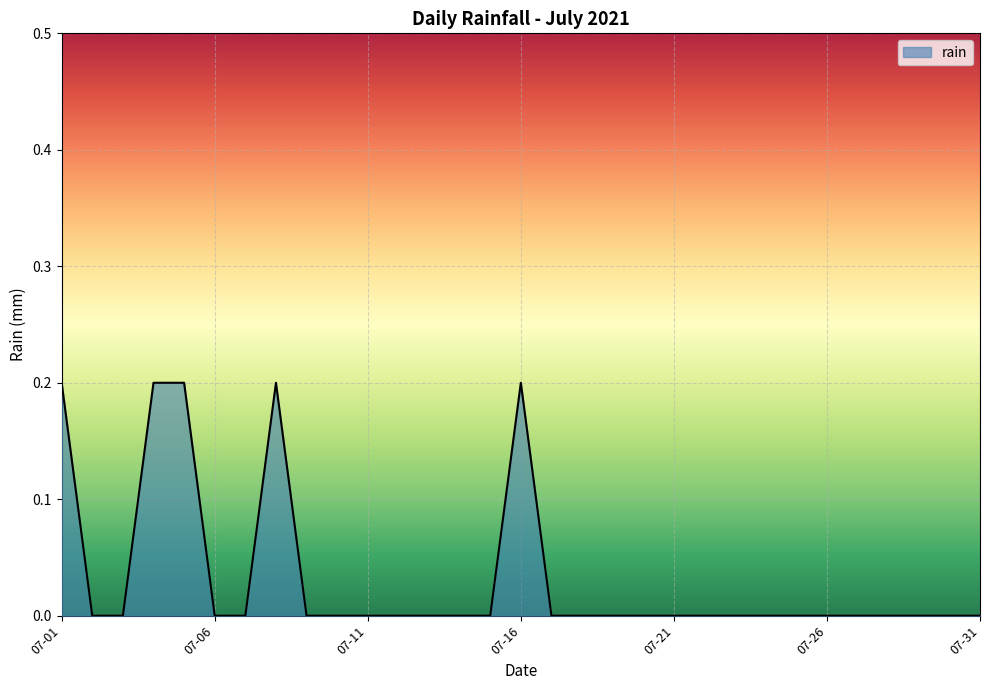

How many points are higher than both their immediate neighbors (excluding endpoints)?

2